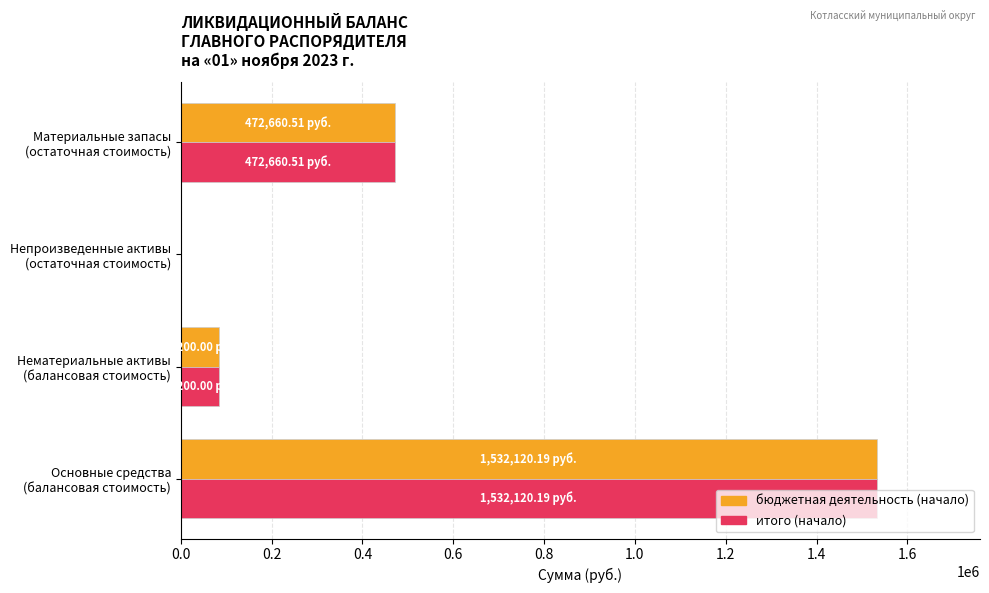

What is the sum of all бюджетная деятельность (начало) values?

2088980.7